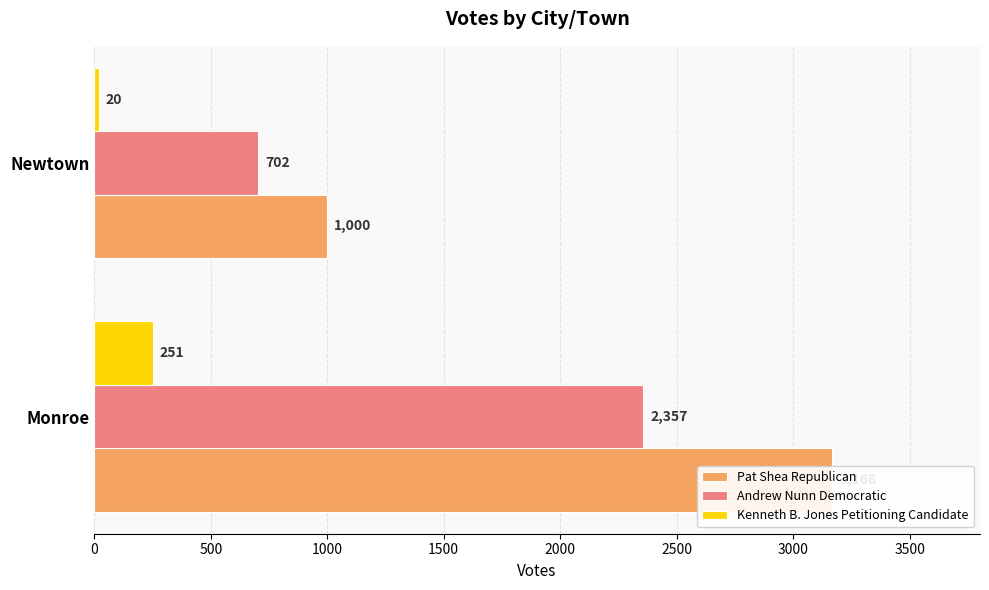

What is the lowest value of the Andrew Nunn Democratic series?

702